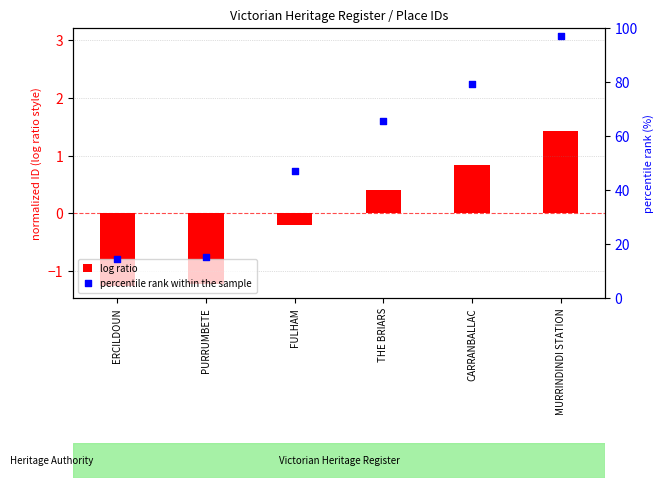

Which series reaches the minimum Y coordinate?

log ratio